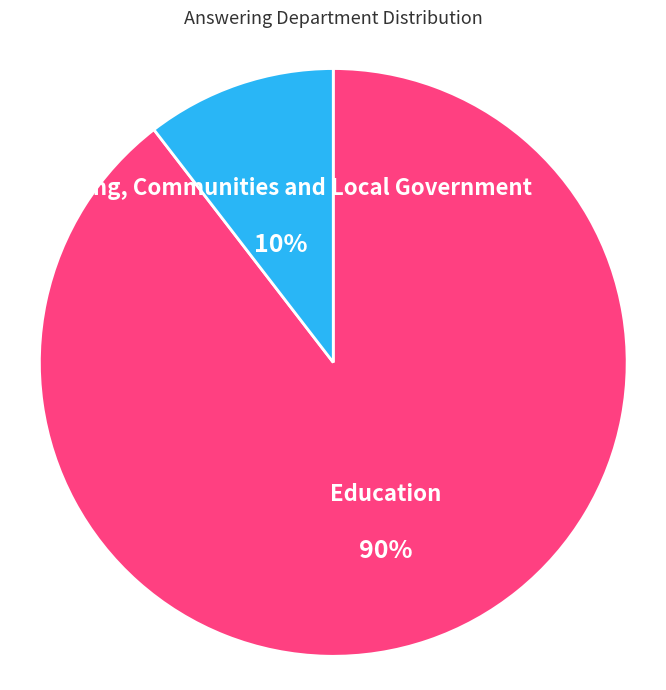

What is the largest slice in the pie chart?

Education